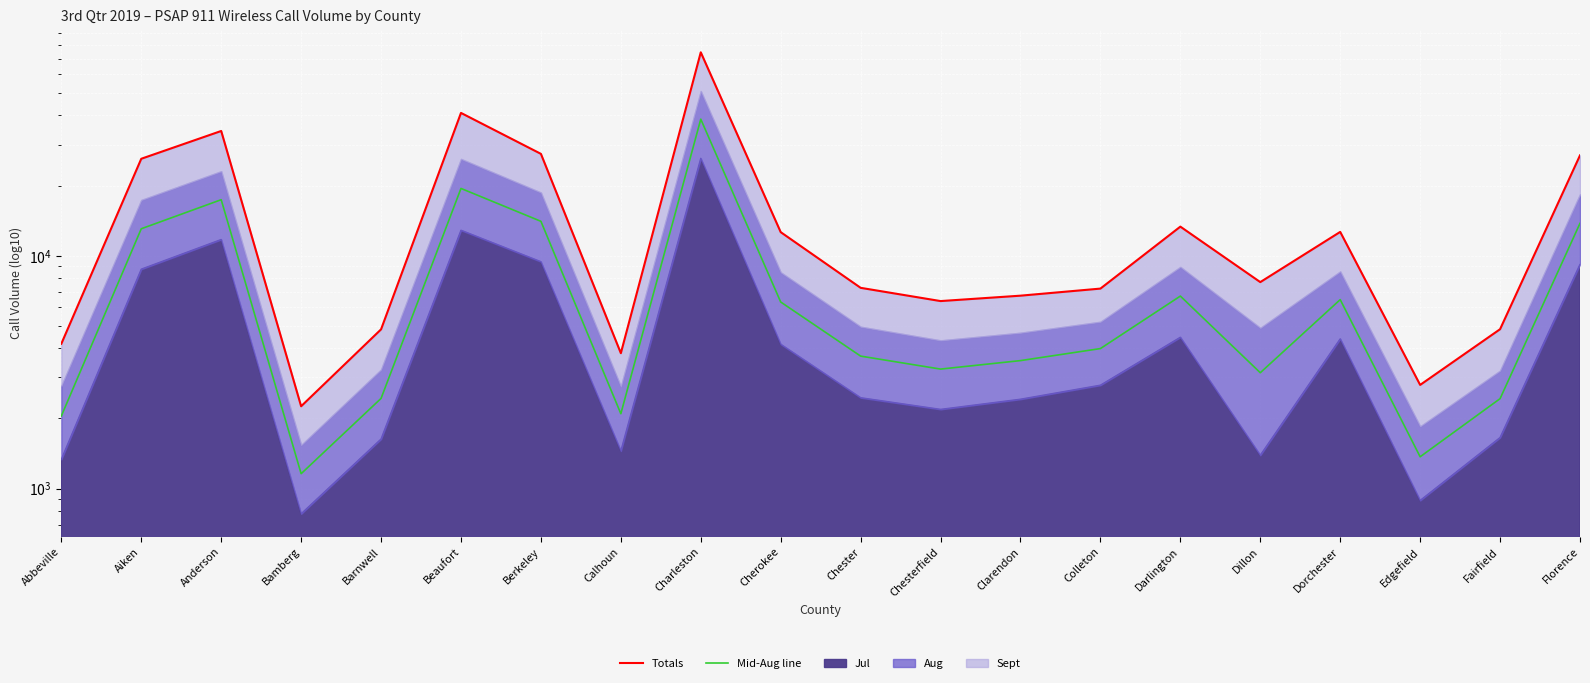

True or false: Mid-Aug line has a value of 13767.5 at Florence.

True